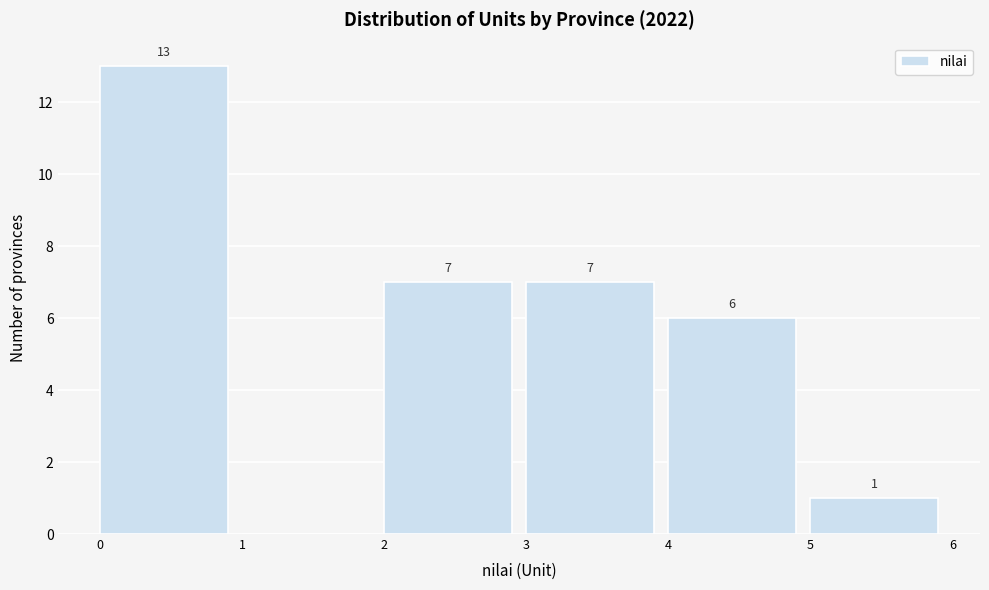

Which range on the x-axis has the tallest bar?

0 to 1